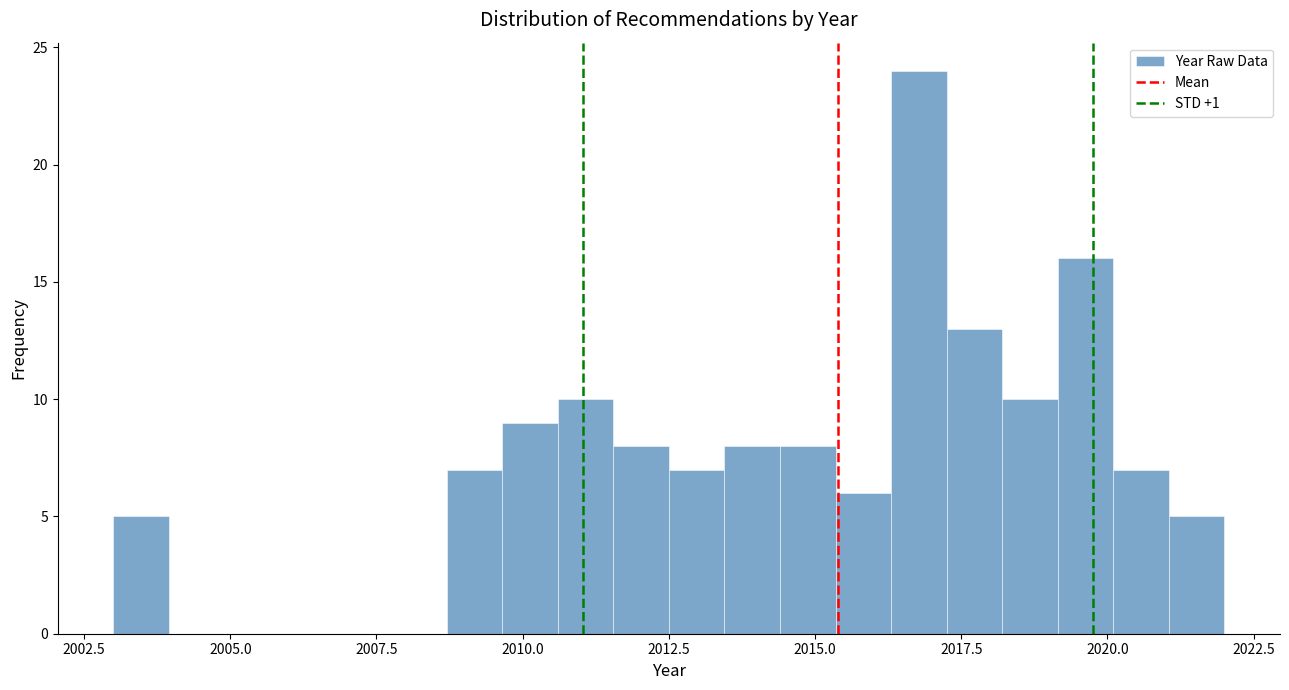

Around what value on the x-axis is the tallest bar? Give the approximate position of its centre, as read against the axis.

2017.0